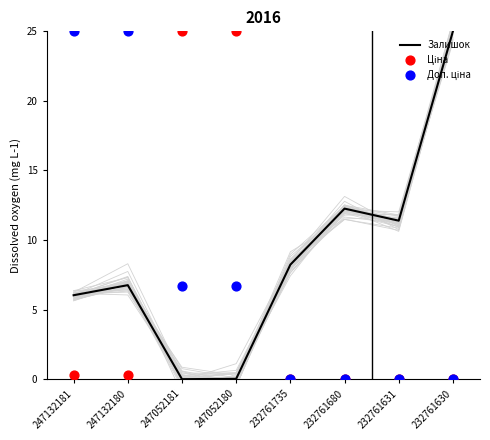

Which series reaches the minimum Y coordinate?

Залишок